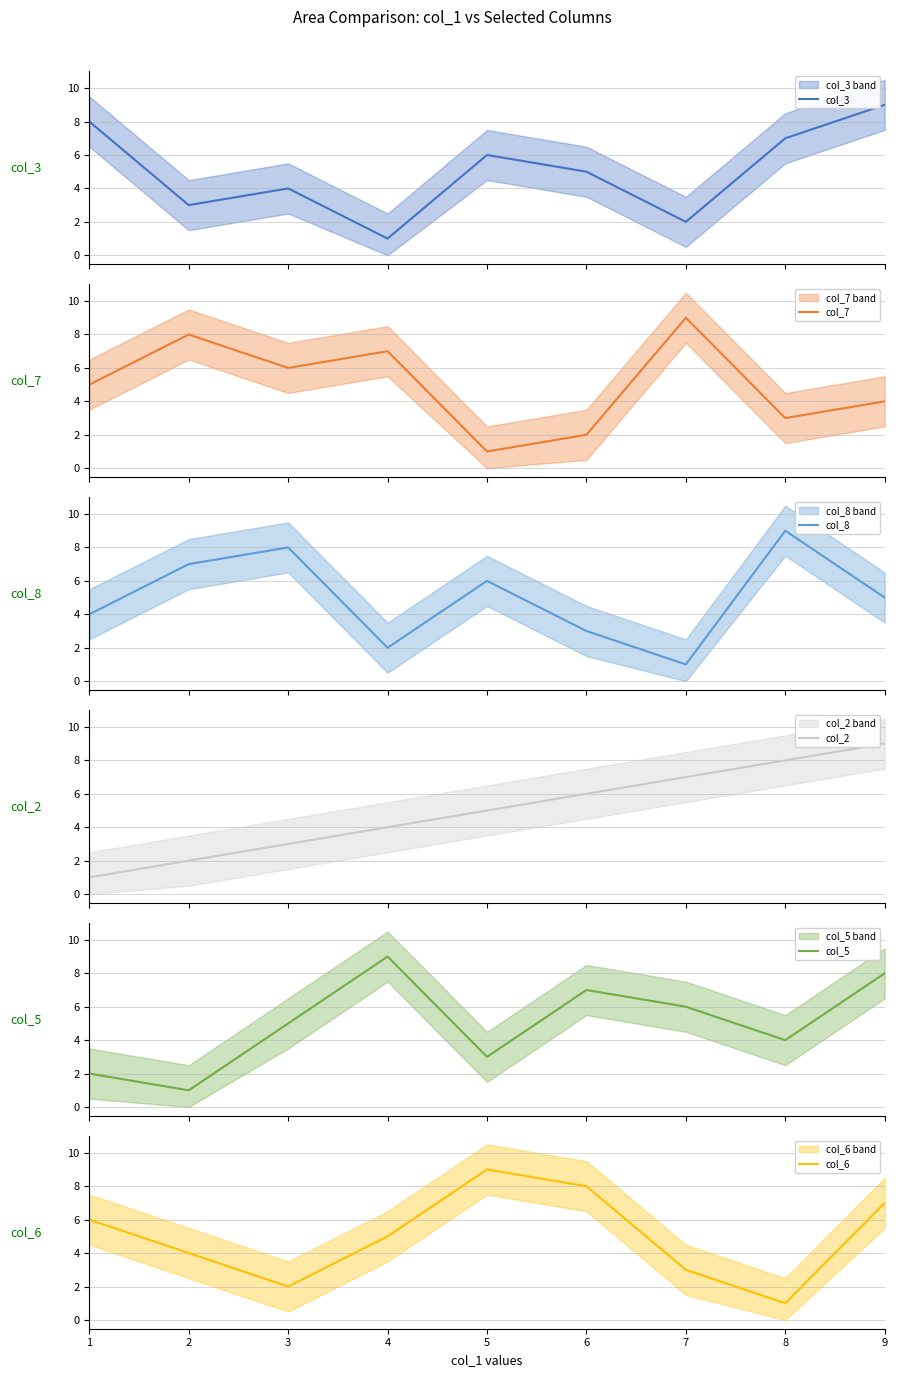

Which series has the widest spread of values?

col_3